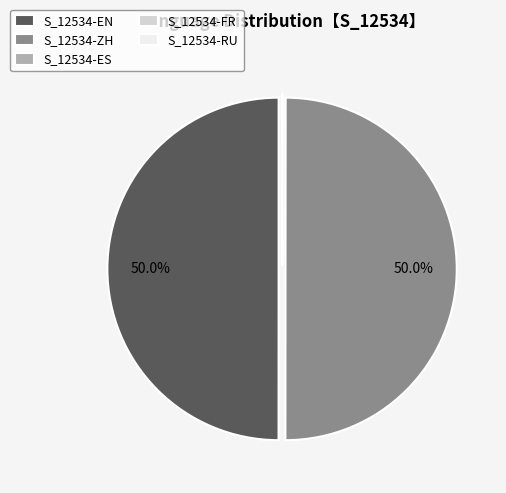

Rank the categories by value from lowest to highest.

ES, FR, RU, EN, ZH